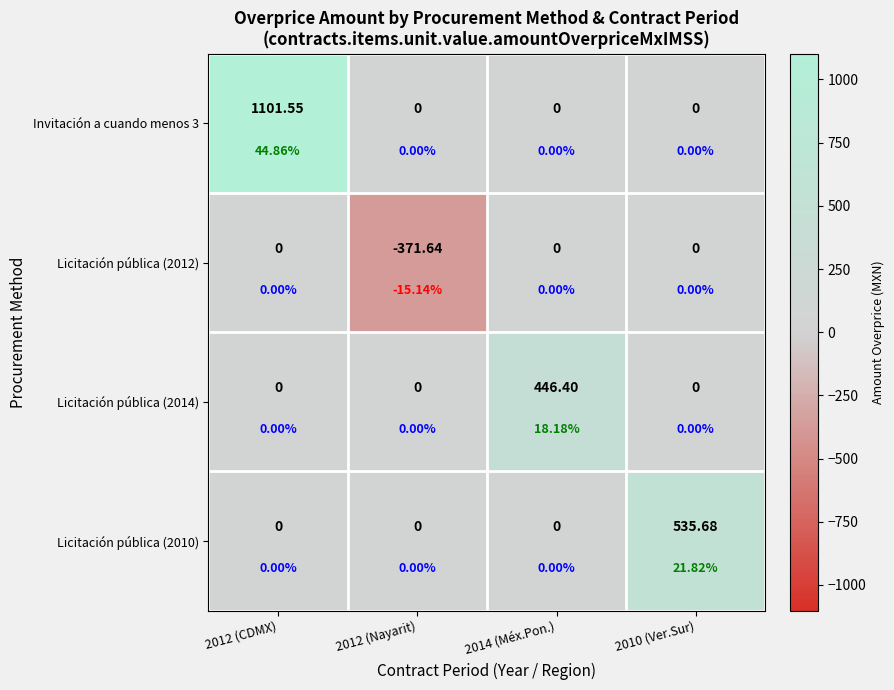

Between 2010 (Ver.Sur) and 2012 (CDMX), which is larger?

2012 (CDMX)